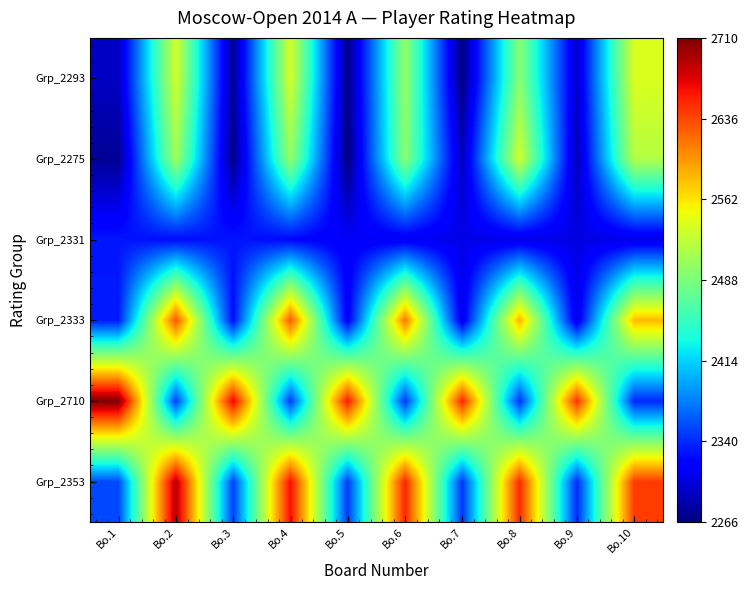

At how many categories does at least one series exceed 2445?

10